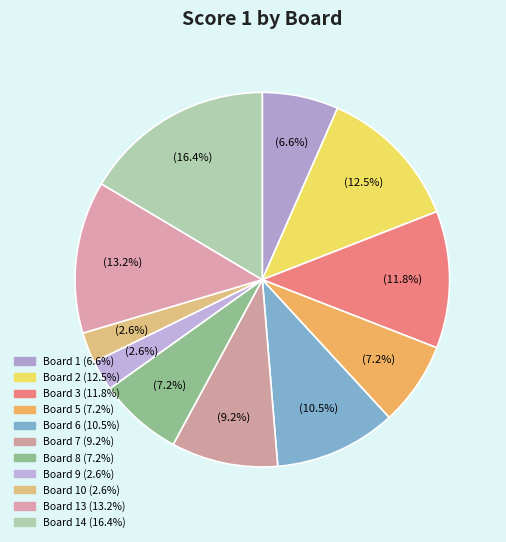

How many segments does this pie chart have?

11